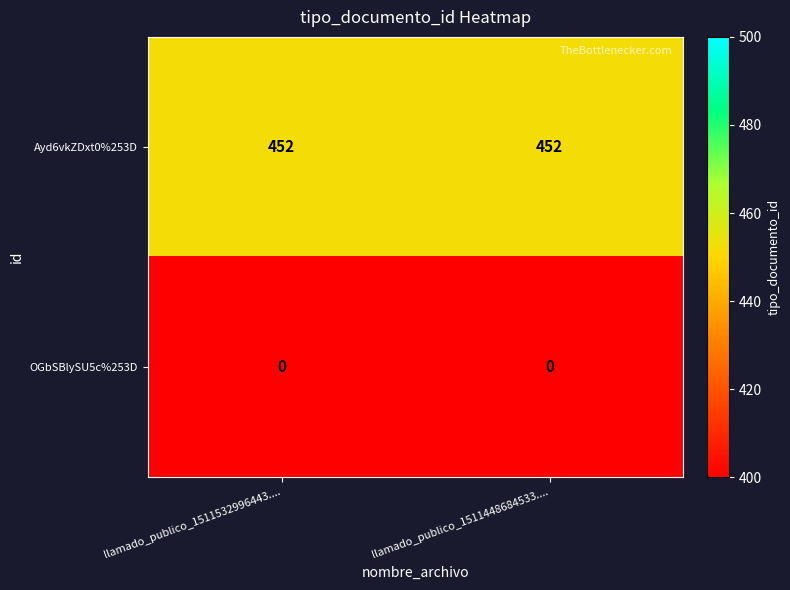

What is the average value of the Ayd6vkZDxt0%253D series?

452